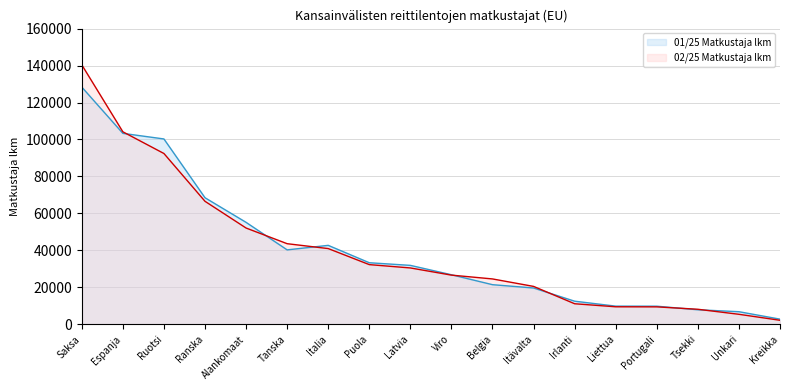

In 01/25 Matkustaja lkm, how many points are lower than both neighbors (excluding endpoints)?

1